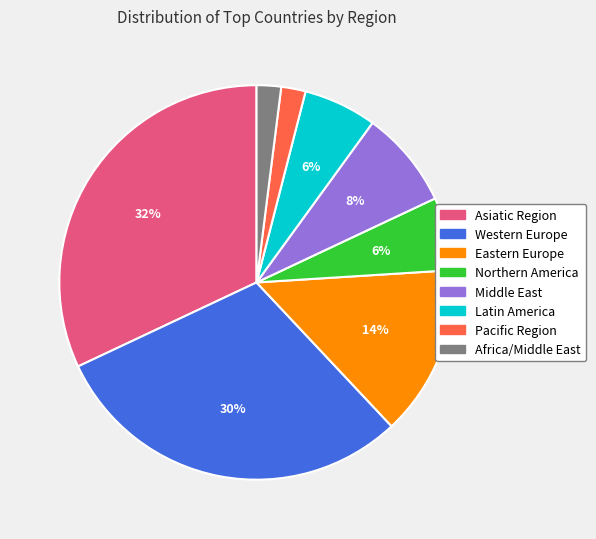

To the nearest percent, what is the combined percentage of Asiatic Region and Pacific Region?

34%